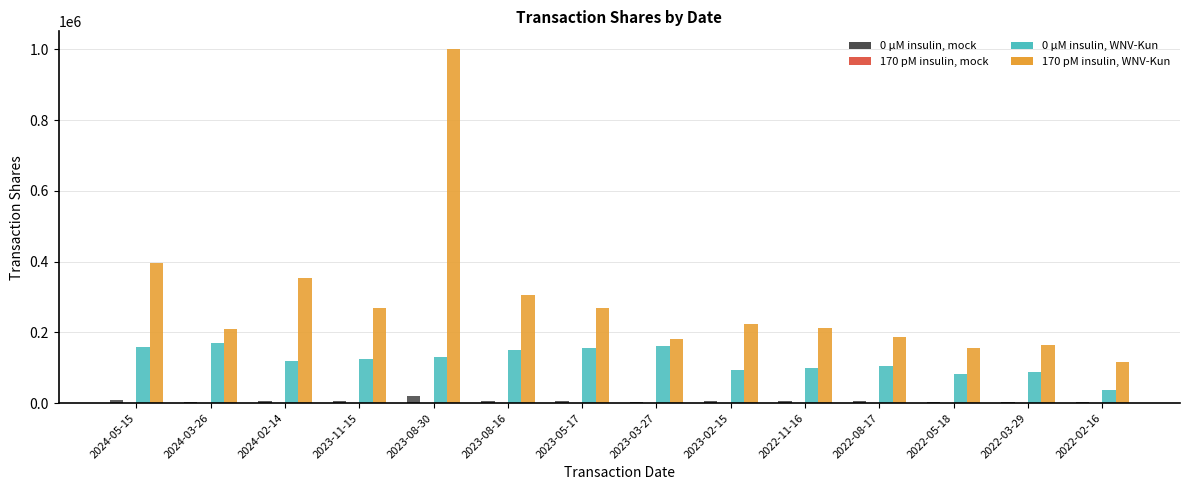

Which category has the highest value across all series?

2023-08-30